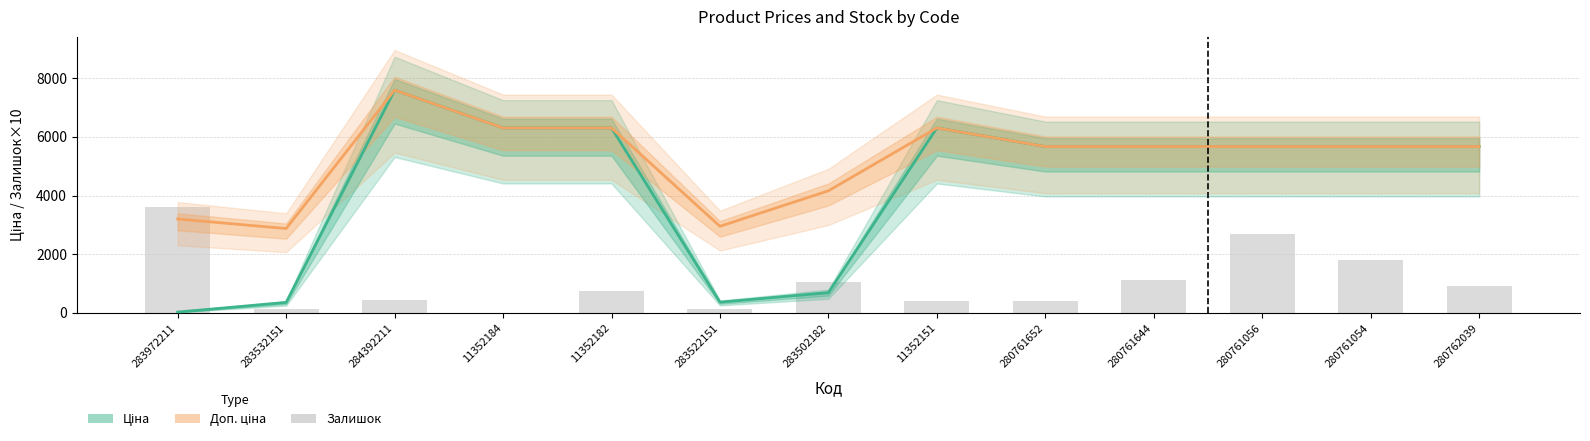

Are the bars grouped side by side (vs. stacked)?

Yes